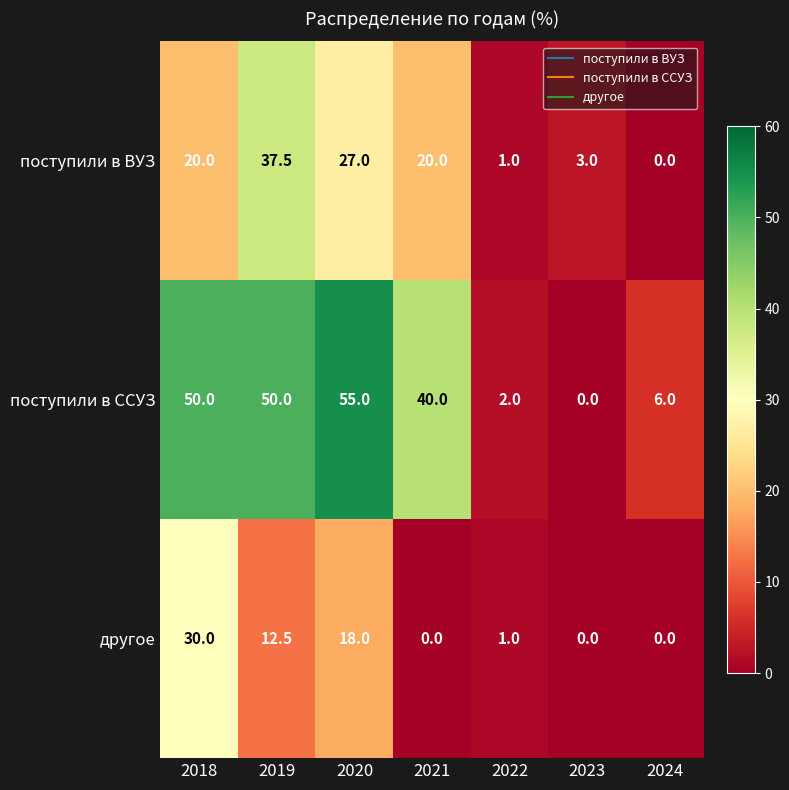

How many distinct data groups are displayed?

3